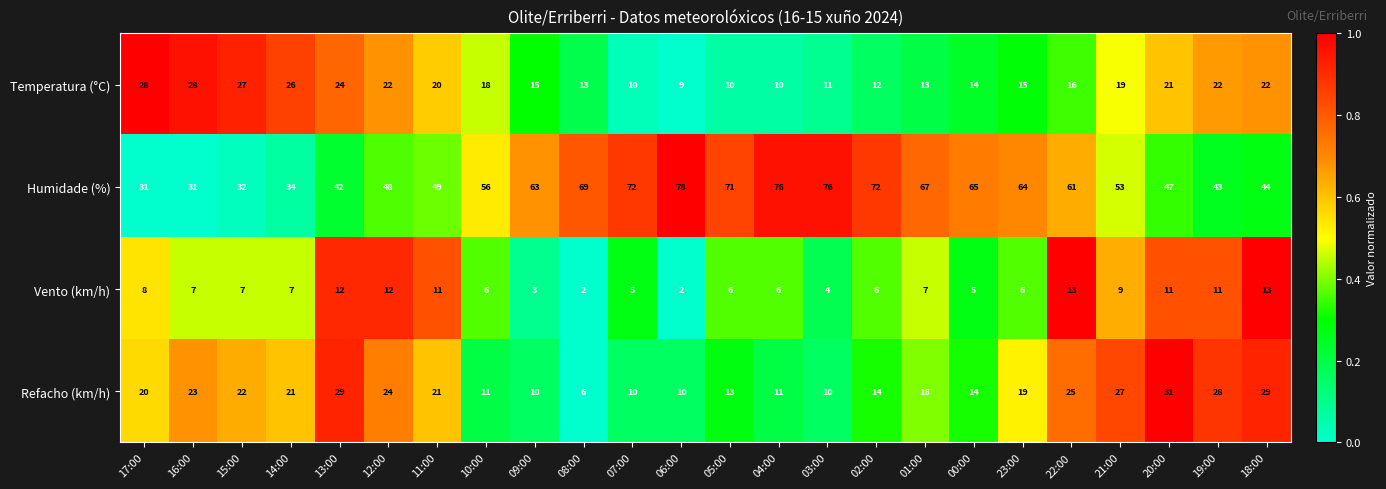

At which label does Vento (km/h) first exceed 7?

17:00